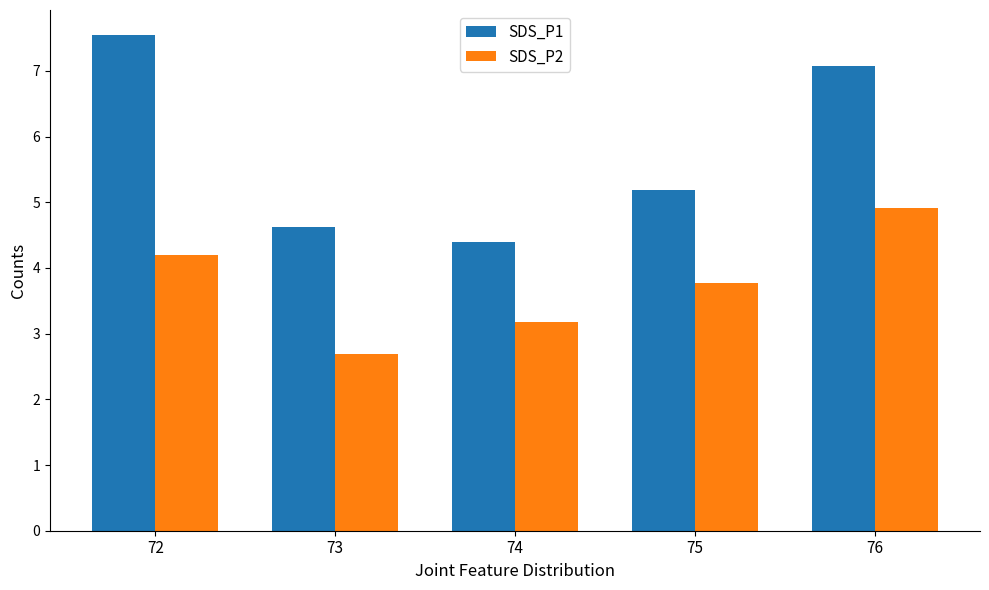

List the series in order of their overall mean, highest first.

SDS_P1, SDS_P2